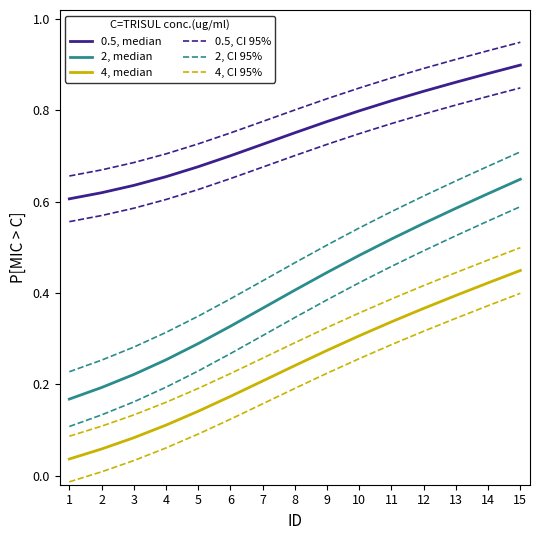

Which series has the largest total across all categories?

0.5, CI 95%